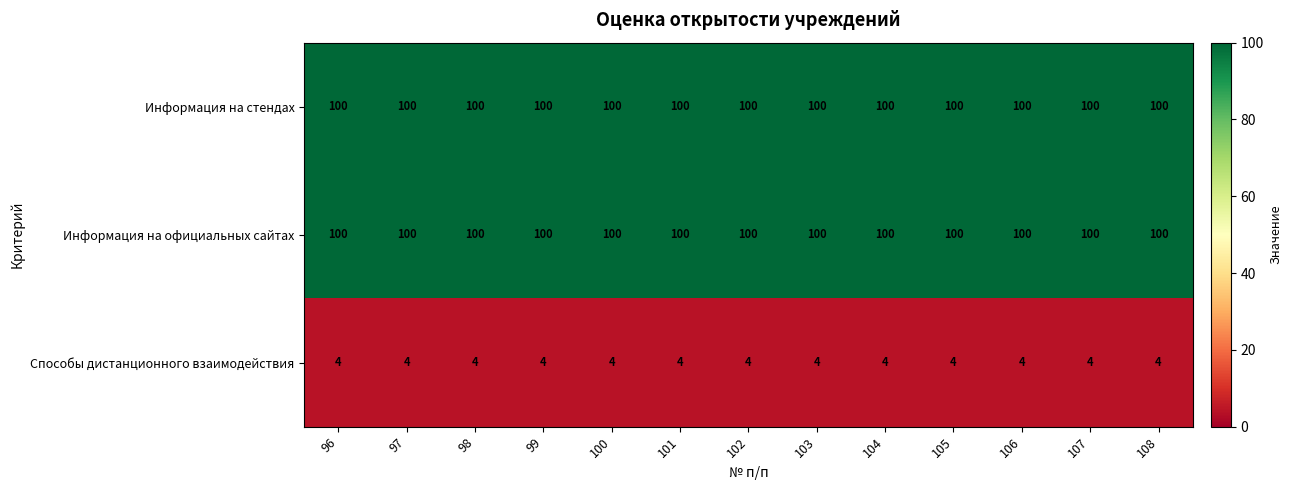

What is the maximum value shown in the chart?

100